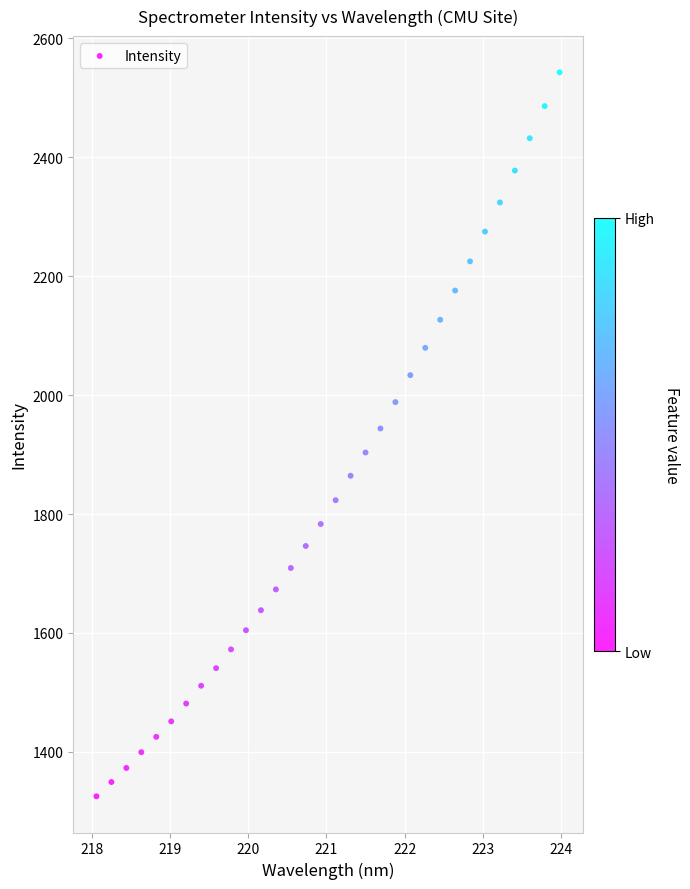

What is the range of X values (max minus min)?

5.9